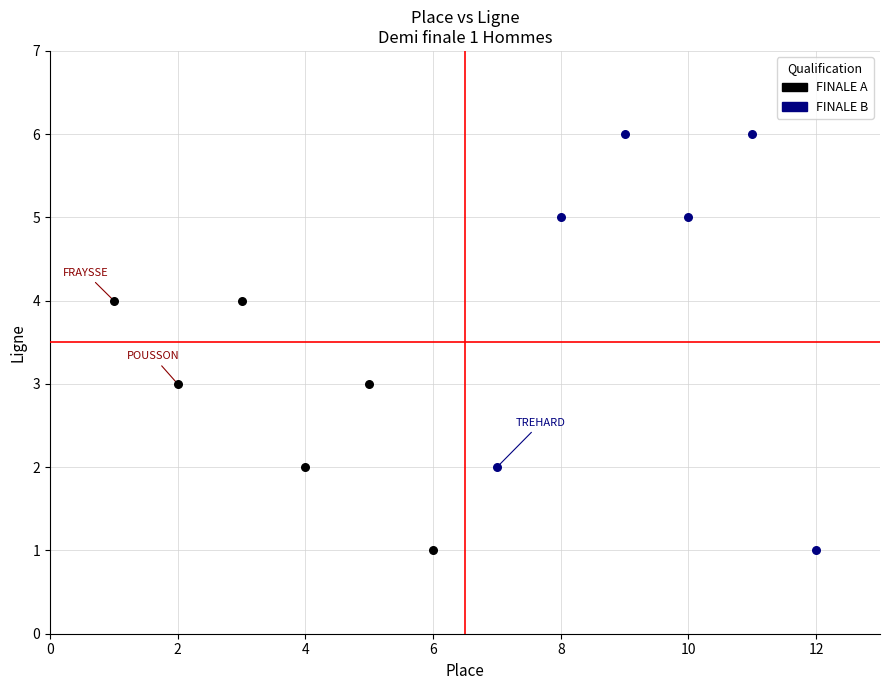

Which series has the largest Y range (max minus min)?

FINALE B